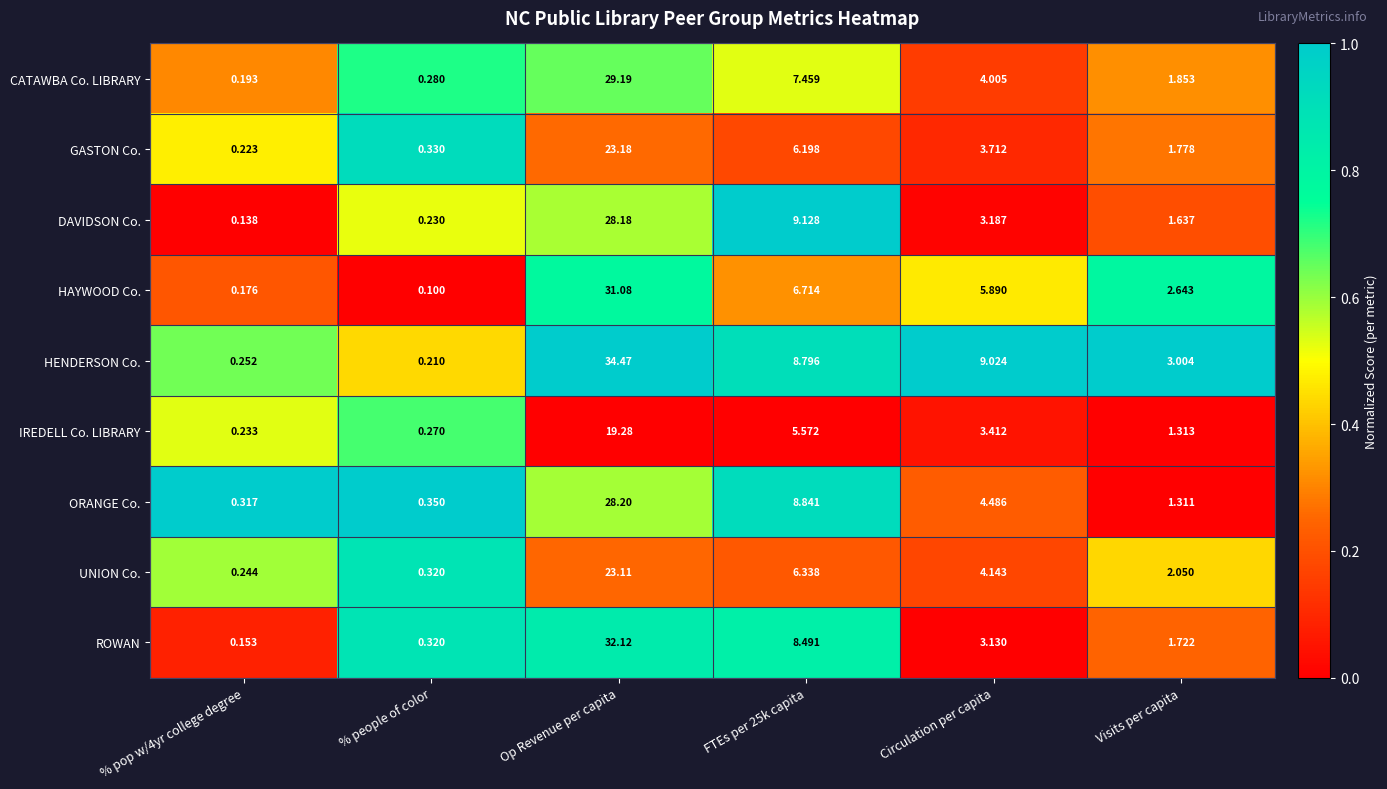

At how many categories does at least one series exceed 0?

6